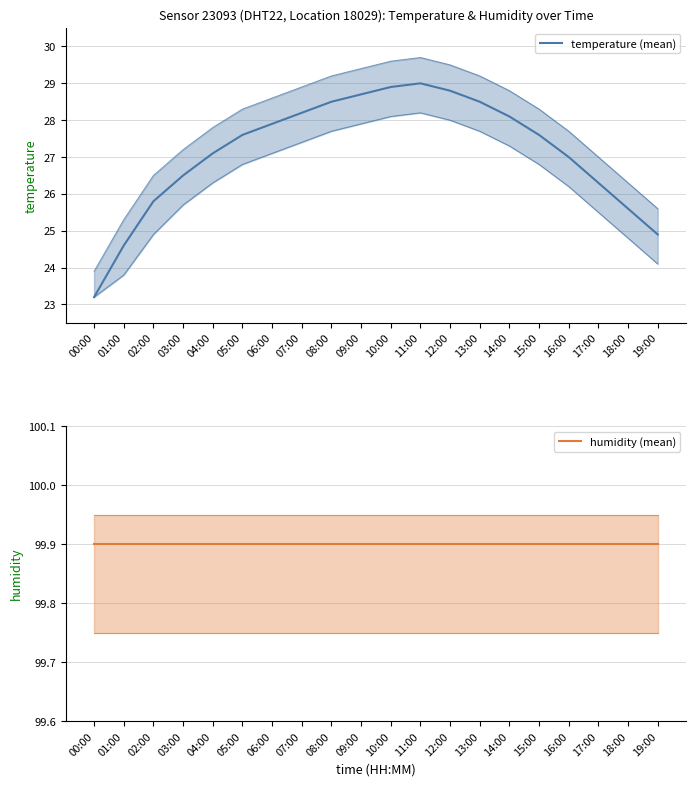

Reading left to right, list all the values displayed in this chart.

temperature (mean): 00:00=23.2	01:00=24.6	02:00=25.8	03:00=26.5	04:00=27.1	05:00=27.6	06:00=27.9	07:00=28.2	08:00=28.5	09:00=28.7	10:00=28.9	11:00=29.0	12:00=28.8	13:00=28.5	14:00=28.1	15:00=27.6	16:00=27.0	17:00=26.3	18:00=25.6	19:00=24.9
humidity (mean): 00:00=99.9	01:00=99.9	02:00=99.9	03:00=99.9	04:00=99.9	05:00=99.9	06:00=99.9	07:00=99.9	08:00=99.9	09:00=99.9	10:00=99.9	11:00=99.9	12:00=99.9	13:00=99.9	14:00=99.9	15:00=99.9	16:00=99.9	17:00=99.9	18:00=99.9	19:00=99.9